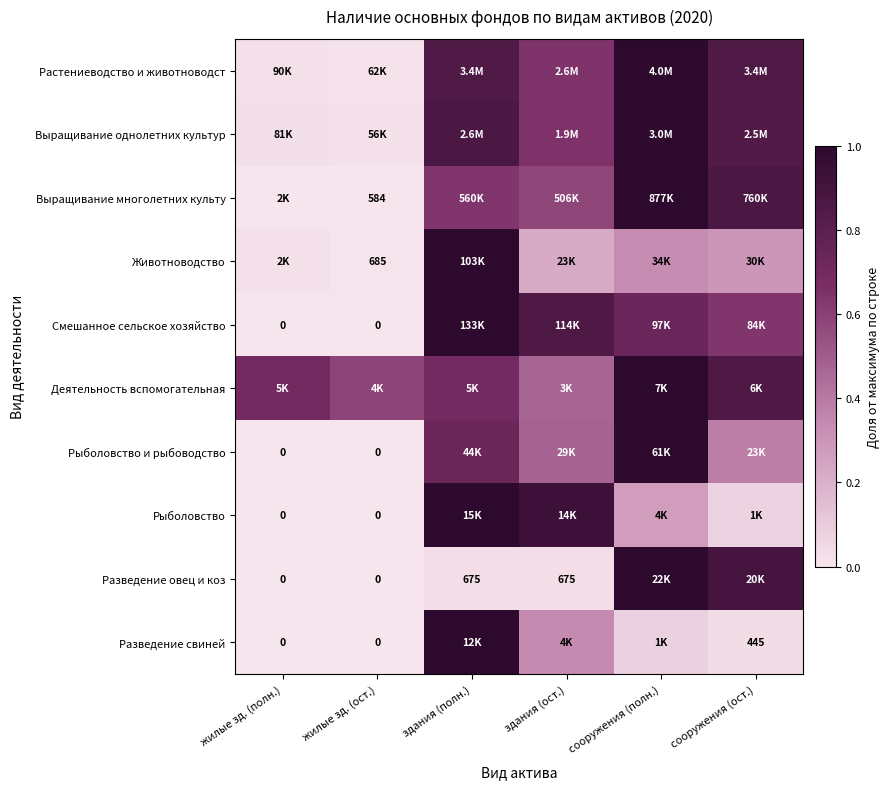

At which label does Рыболовство и рыбоводство reach its minimum?

жилые зд. (полн.)